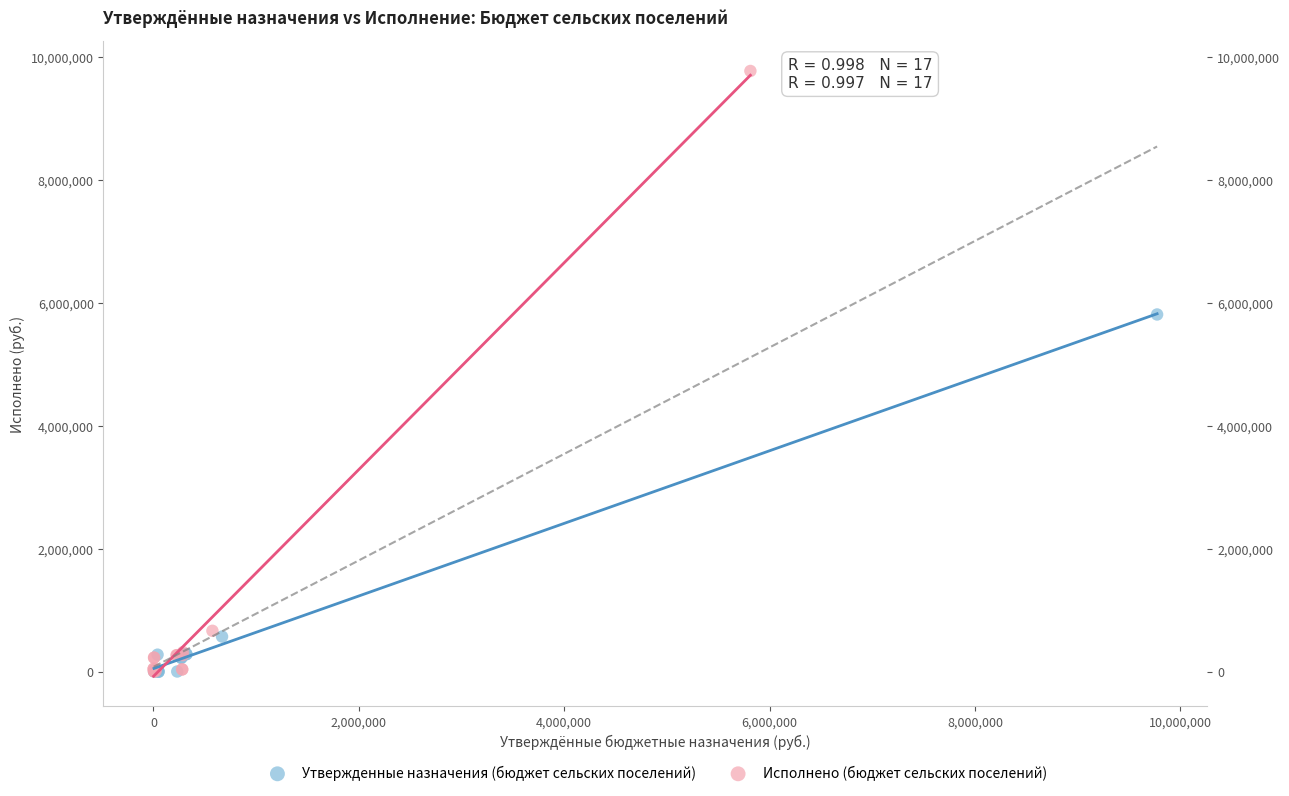

Which series has the widest spread of Y values?

Исполнено (бюджет сельских поселений)